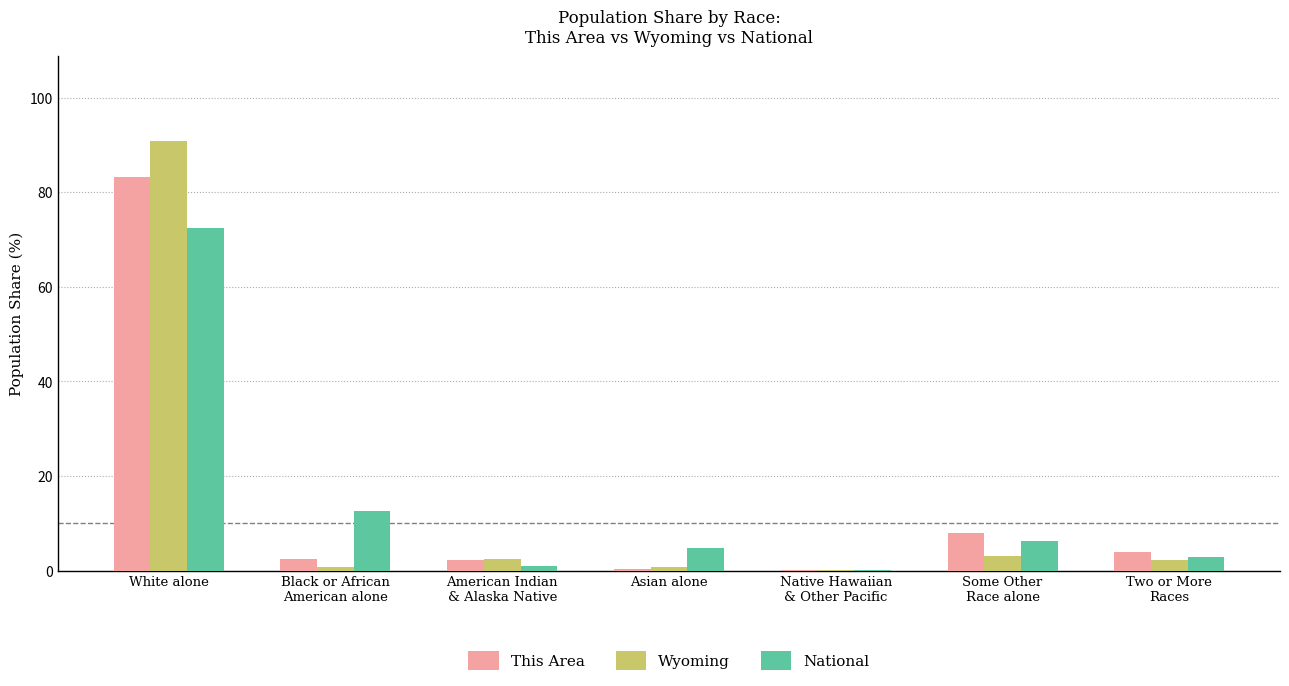

What are all the series names shown in the legend?

This Area, Wyoming, National